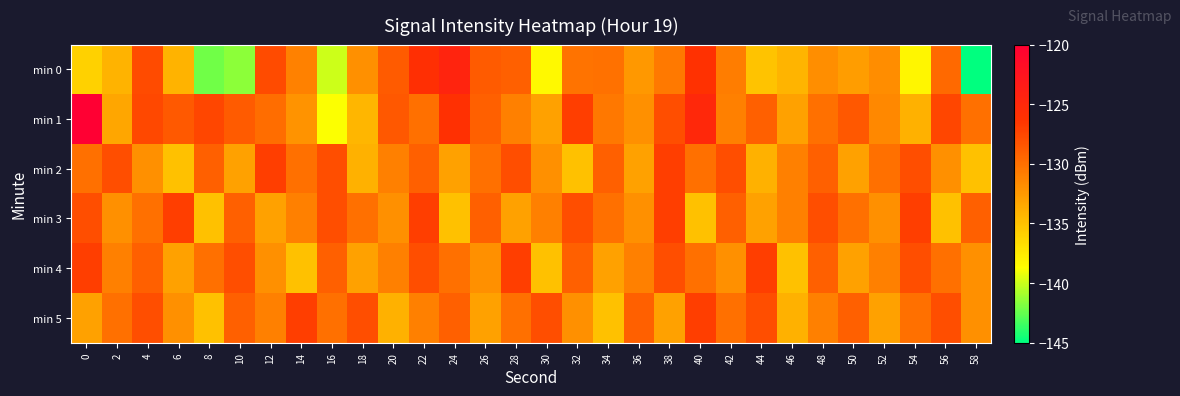

Reading right to left, extract all data points from this chart.

min 0: 58=-145.0	56=-129.6	54=-138.2	52=-131.8	50=-132.8	48=-131.9	46=-134.2	44=-135.1	42=-130.8	40=-126.1	38=-130.6	36=-132.4	34=-130.1	32=-130.2	30=-138.4	28=-129.0	26=-128.7	24=-124.6	22=-125.8	20=-128.7	18=-132.0	16=-140.0	14=-131.1	12=-127.7	10=-141.5	8=-142.2	6=-134.1	4=-127.8	2=-134.1	0=-136.0
min 1: 58=-130.0	56=-127.5	54=-134.0	52=-131.5	50=-128.5	48=-130.0	46=-133.0	44=-129.0	42=-131.0	40=-125.0	38=-128.0	36=-132.0	34=-130.5	32=-127.0	30=-133.0	28=-131.0	26=-129.0	24=-126.0	22=-130.0	20=-128.5	18=-134.3	16=-138.8	14=-132.2	12=-129.8	10=-128.7	8=-127.5	6=-128.6	4=-127.6	2=-133.3	0=-120.0
min 2: 58=-135.0	56=-132.0	54=-128.0	52=-130.0	50=-133.0	48=-129.0	46=-131.0	44=-134.0	42=-128.0	40=-130.0	38=-127.0	36=-133.0	34=-129.0	32=-135.0	30=-132.0	28=-128.0	26=-130.0	24=-133.0	22=-129.0	20=-131.0	18=-134.0	16=-128.0	14=-130.0	12=-127.0	10=-133.0	8=-129.0	6=-135.0	4=-132.0	2=-128.0	0=-130.0
min 3: 58=-129.0	56=-135.0	54=-127.0	52=-132.0	50=-130.0	48=-128.0	46=-131.0	44=-133.0	42=-129.0	40=-135.0	38=-127.0	36=-132.0	34=-130.0	32=-128.0	30=-131.0	28=-133.0	26=-129.0	24=-135.0	22=-127.0	20=-132.0	18=-130.0	16=-128.0	14=-131.0	12=-133.0	10=-129.0	8=-135.0	6=-127.0	4=-130.0	2=-132.0	0=-128.0
min 4: 58=-132.0	56=-130.0	54=-128.0	52=-131.0	50=-133.0	48=-129.0	46=-135.0	44=-127.0	42=-132.0	40=-130.0	38=-128.0	36=-131.0	34=-133.0	32=-129.0	30=-135.0	28=-127.0	26=-132.0	24=-130.0	22=-128.0	20=-131.0	18=-133.0	16=-129.0	14=-135.0	12=-132.0	10=-128.0	8=-130.0	6=-133.0	4=-129.0	2=-131.0	0=-127.0
min 5: 58=-132.0	56=-128.0	54=-130.0	52=-133.0	50=-129.0	48=-131.0	46=-134.0	44=-128.0	42=-130.0	40=-127.0	38=-133.0	36=-129.0	34=-135.0	32=-132.0	30=-128.0	28=-130.0	26=-133.0	24=-129.0	22=-131.0	20=-134.0	18=-128.0	16=-130.0	14=-127.0	12=-131.0	10=-129.0	8=-135.0	6=-132.0	4=-128.0	2=-130.0	0=-133.0